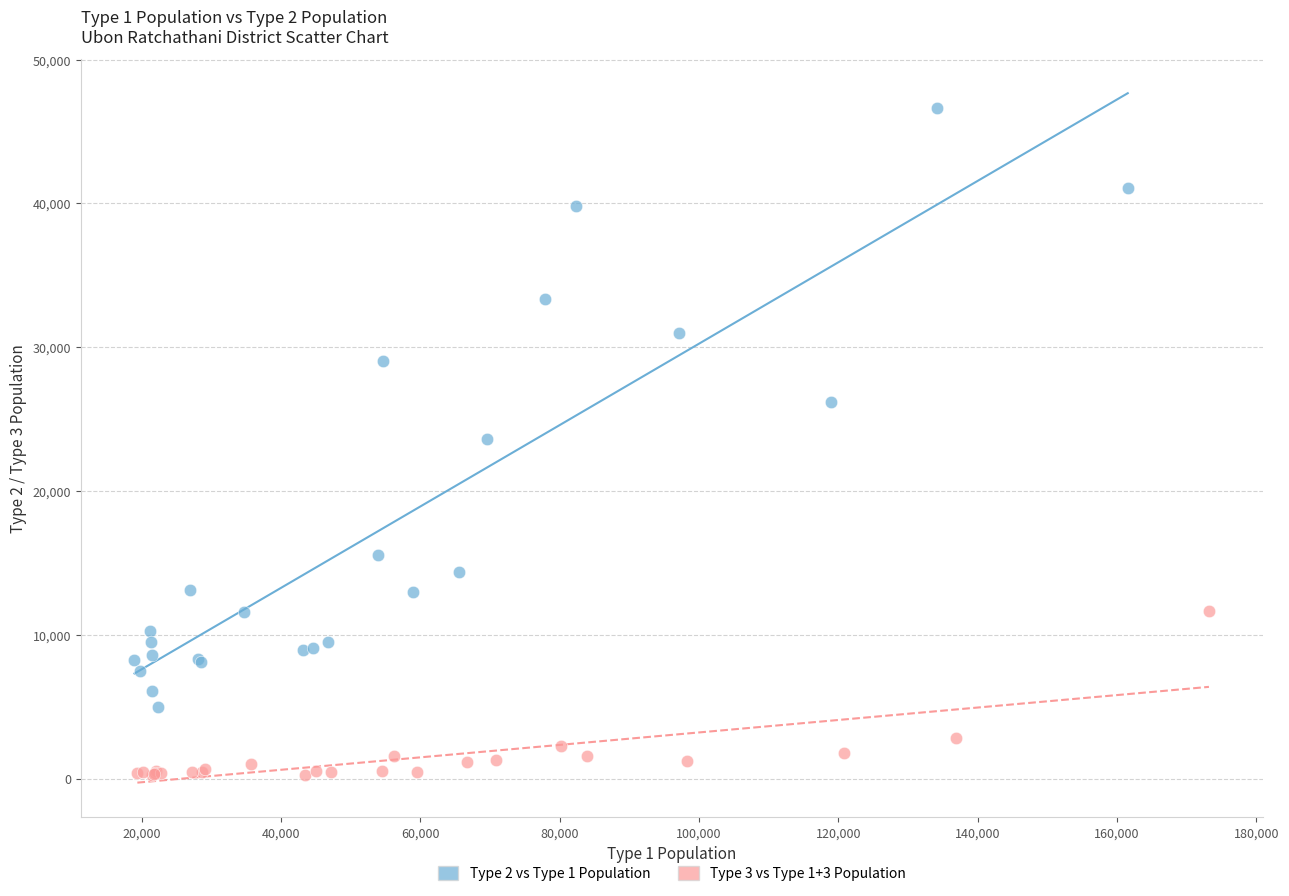

Which series reaches the minimum Y coordinate?

Type 3 vs Type 1+3 Population